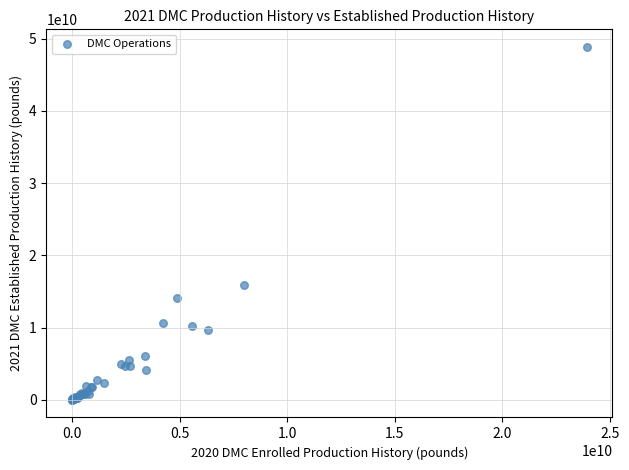

What Y value in the scatter plot is closest to 24418217252?

15905531407